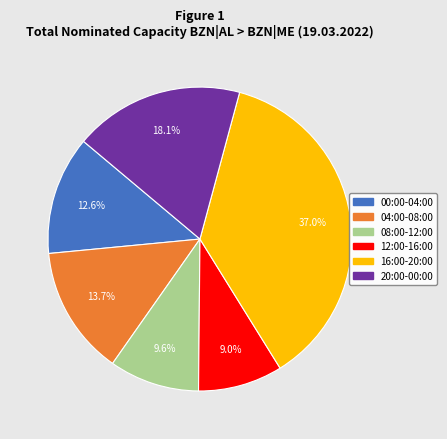

How many slices are in this pie chart?

6